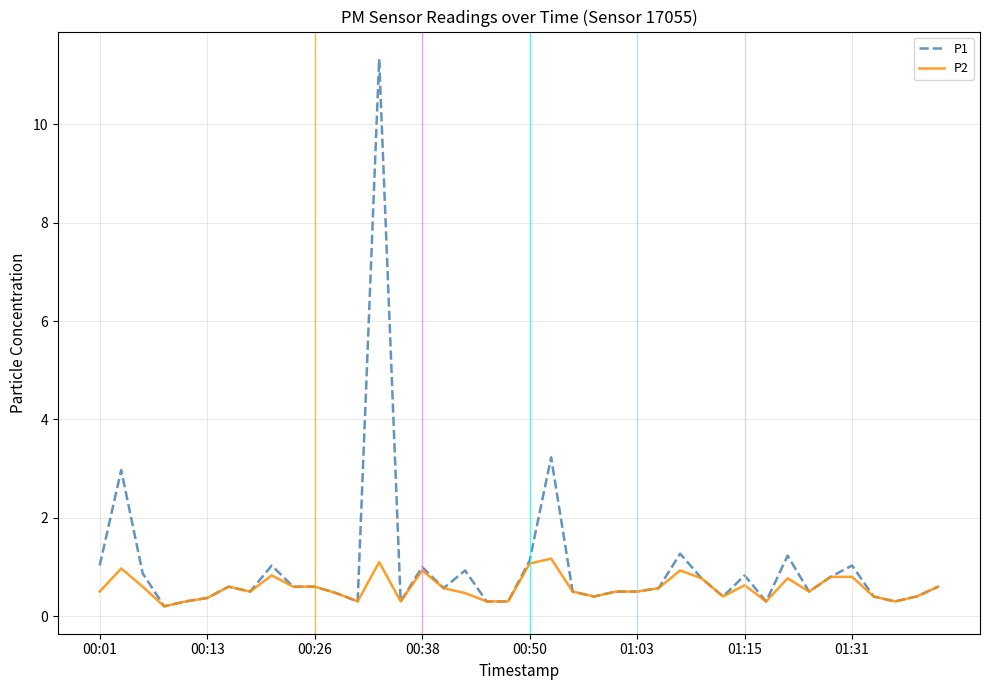

What is the greatest value displayed?

11.3